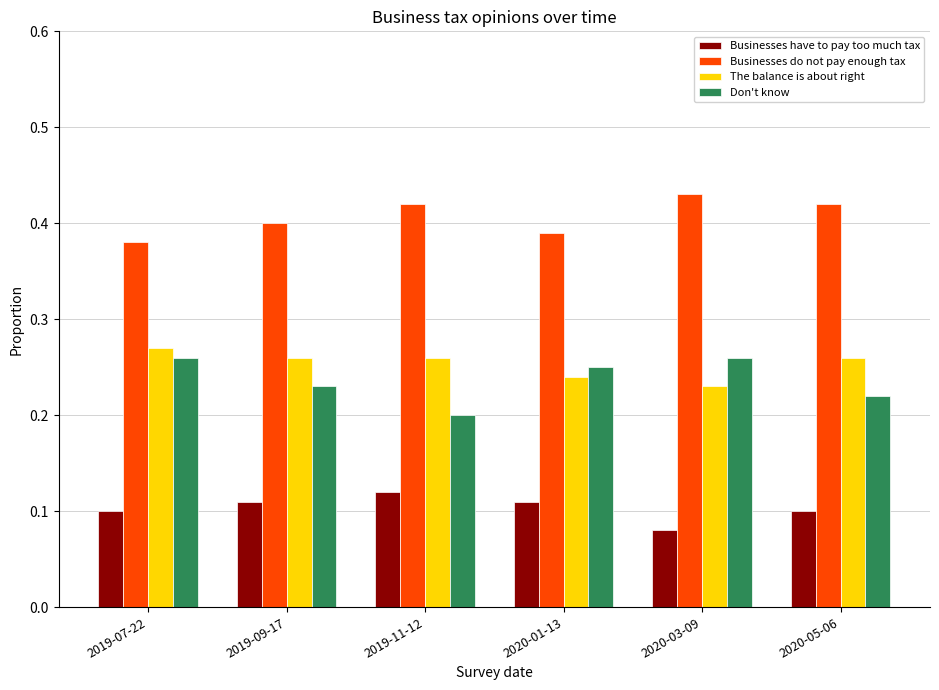

Between 2019-07-22 and 2019-11-12, which series saw the biggest shift?

Don't know